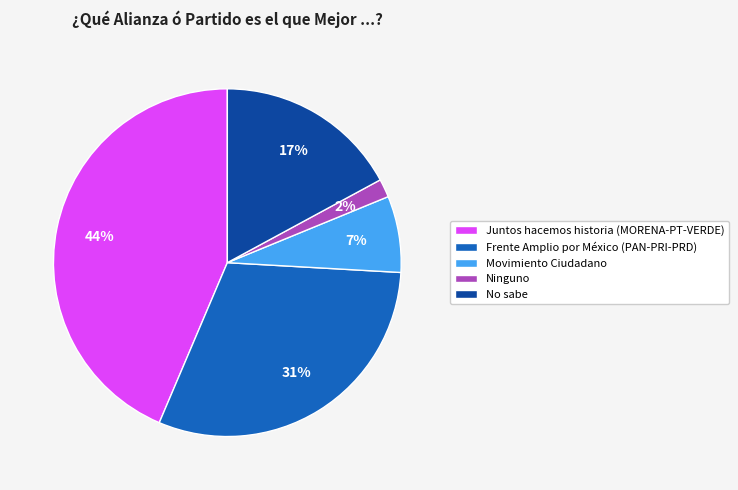

Which category has the smallest portion of the pie?

Ninguno